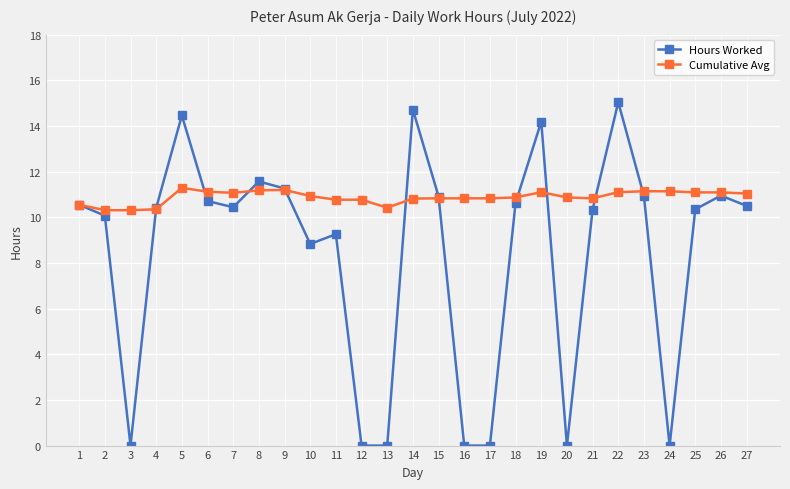

Is it true that Cumulative Avg equals 3.0 at 5?

False